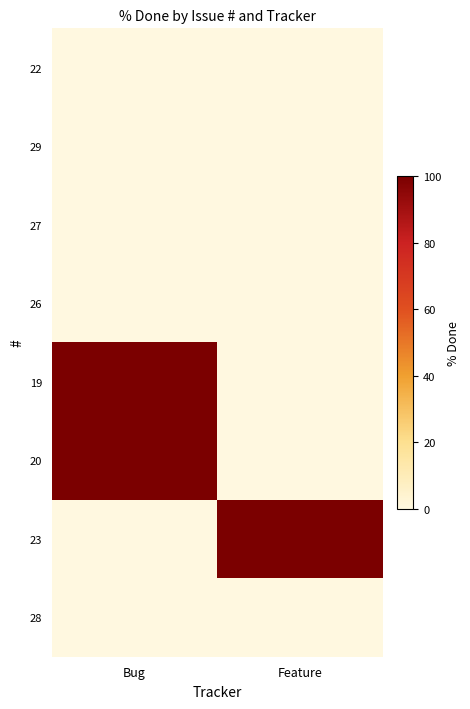

How many data points does each series have?

2